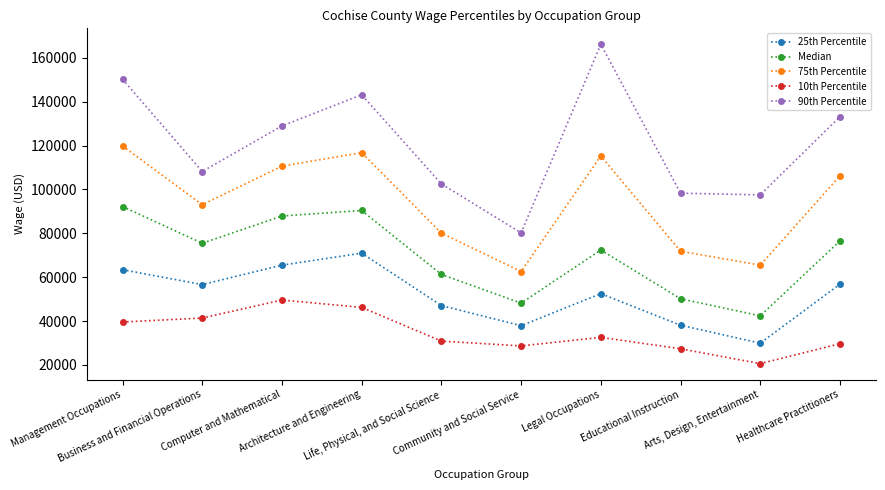

What is the minimum value for Median?

42360